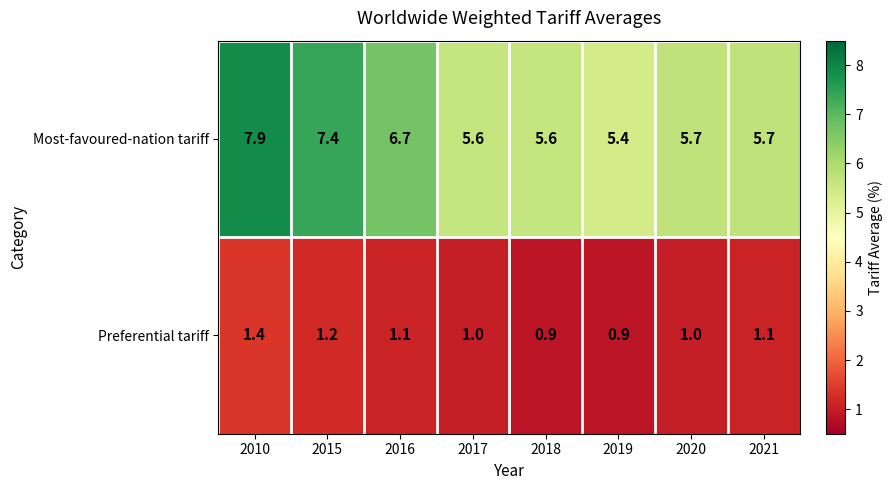

Reading left to right, extract all data points from this chart.

Most-favoured-nation tariff: 7.9	7.4	6.7	5.6	5.6	5.4	5.7	5.7
Preferential tariff: 1.4	1.2	1.1	1.0	0.9	0.9	1.0	1.1